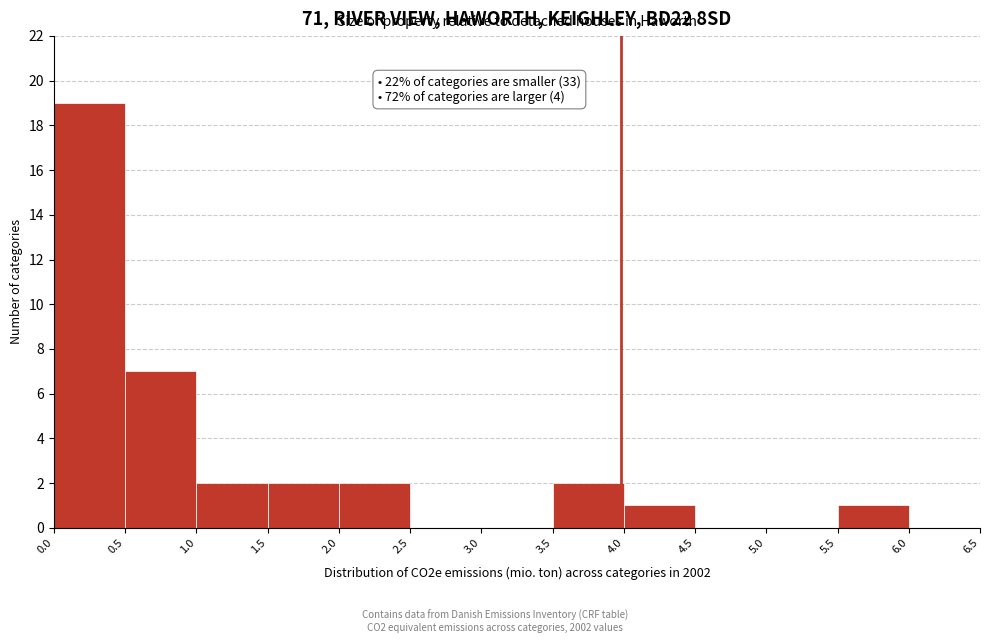

Over which range of the x-axis is the bar tallest?

0.0 to 0.5